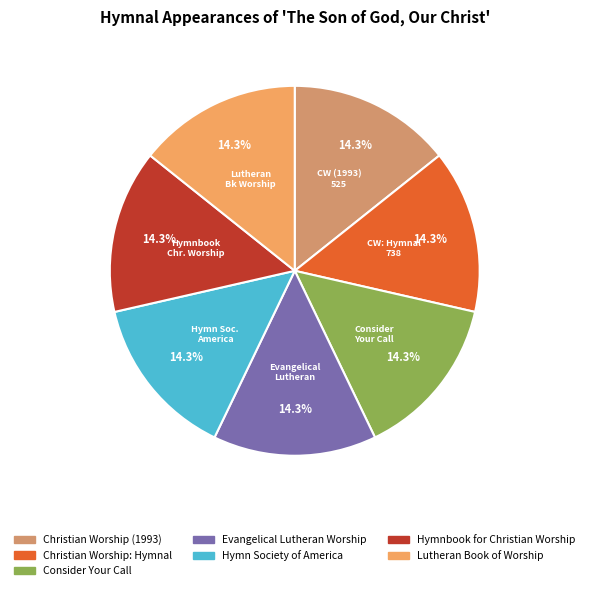

Rank the categories by value from highest to lowest.

Christian Worship (1993), Christian Worship: Hymnal, Evangelical Lutheran Worship, Lutheran Book of Worship, Hymnbook for Christian Worship, Consider Your Call, Hymn Society of America